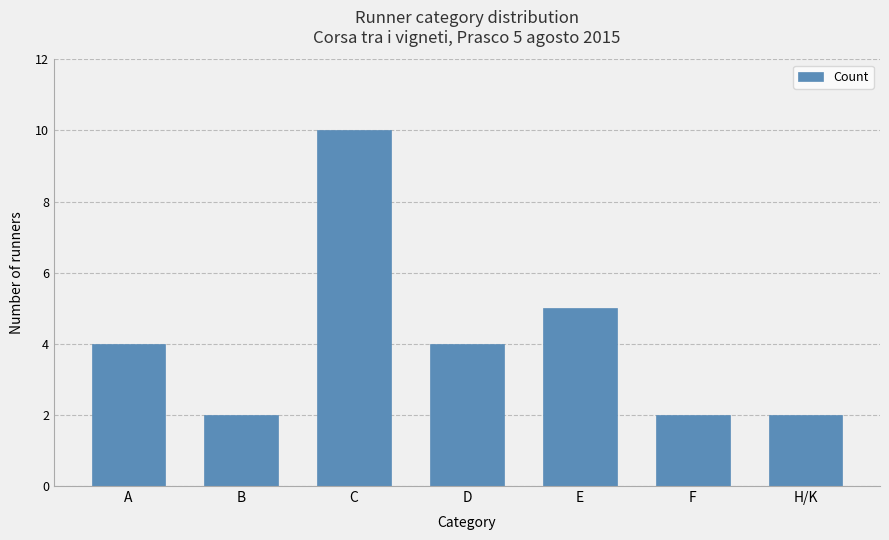

At which label is the value closest to 6?

E